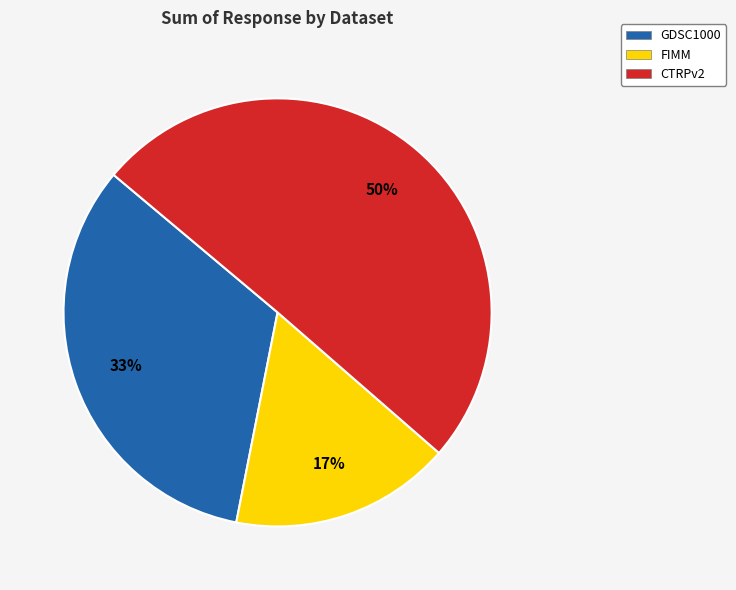

How many slices are in this pie chart?

3